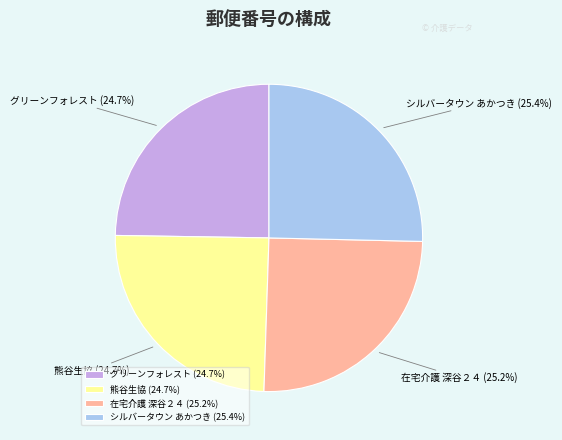

Is there a majority slice in this chart?

No